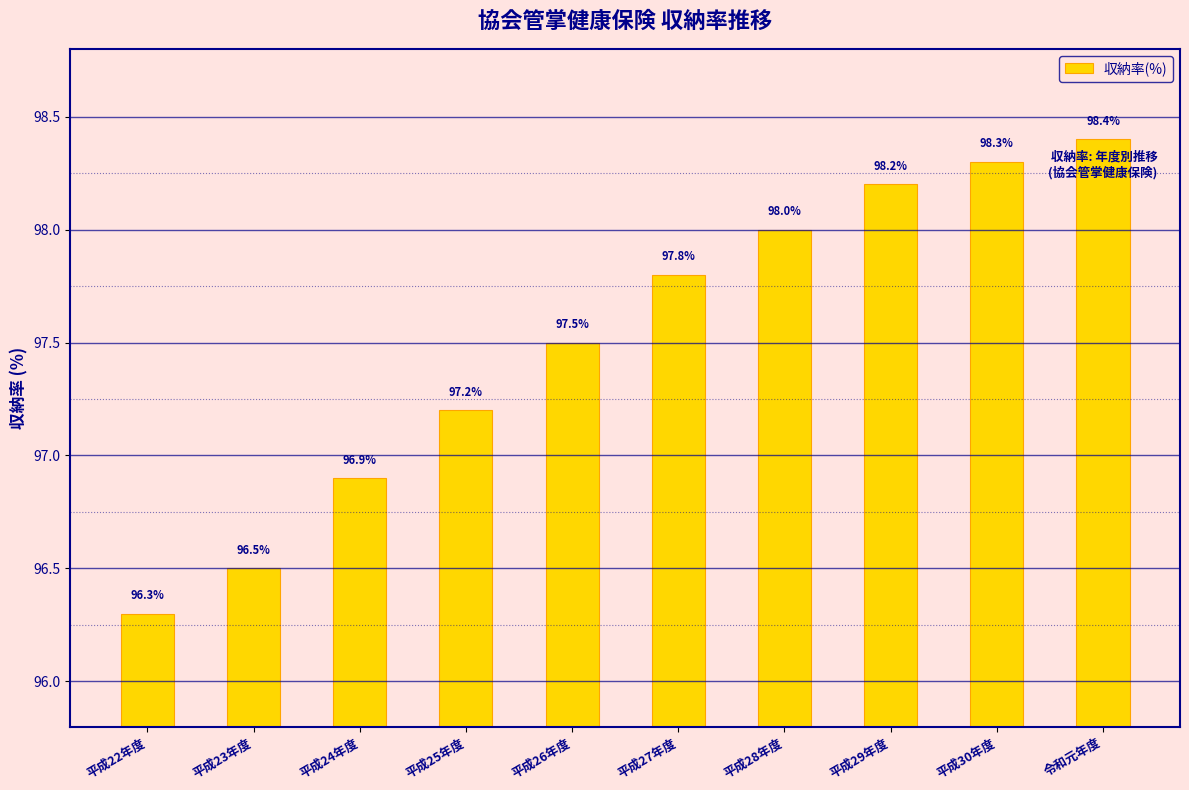

The value at 平成26年度 is 171.3. True or false?

False